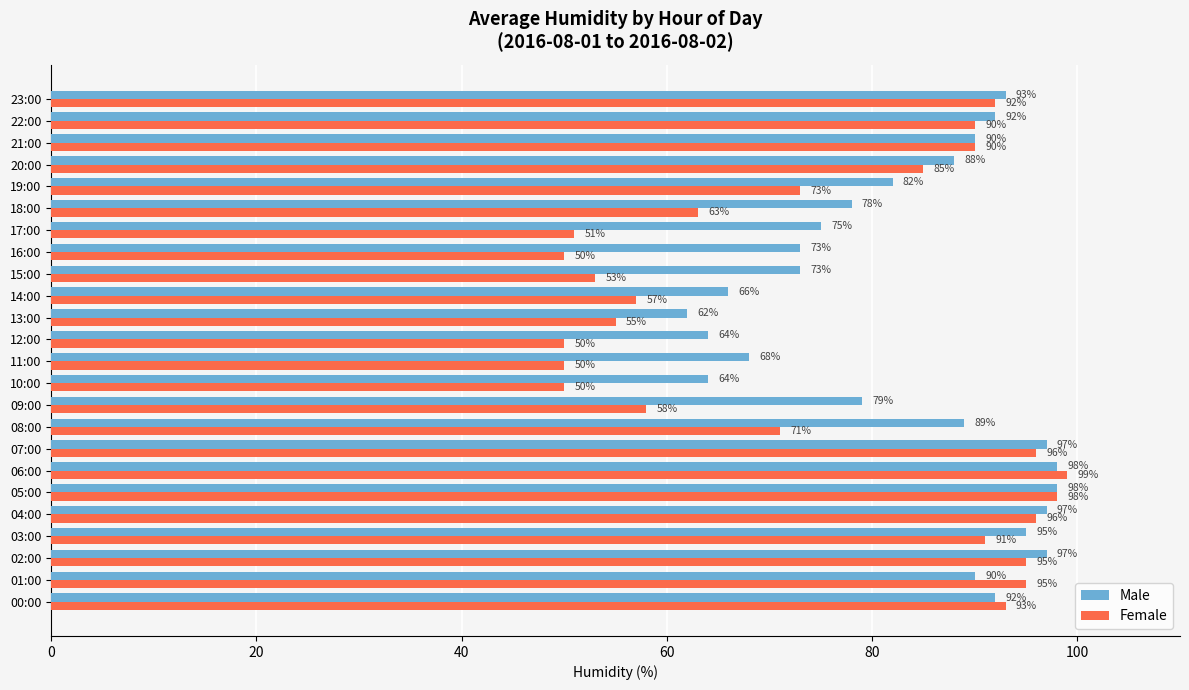

Is the value of Female at 23:00 greater than the value of Male at 08:00?

Yes